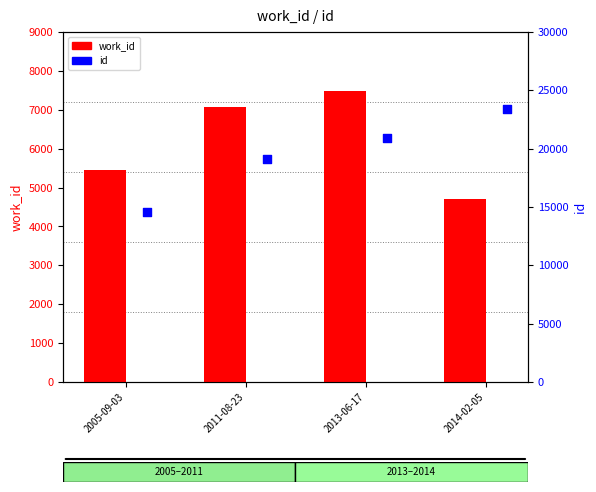

Which series contains the highest Y value?

id